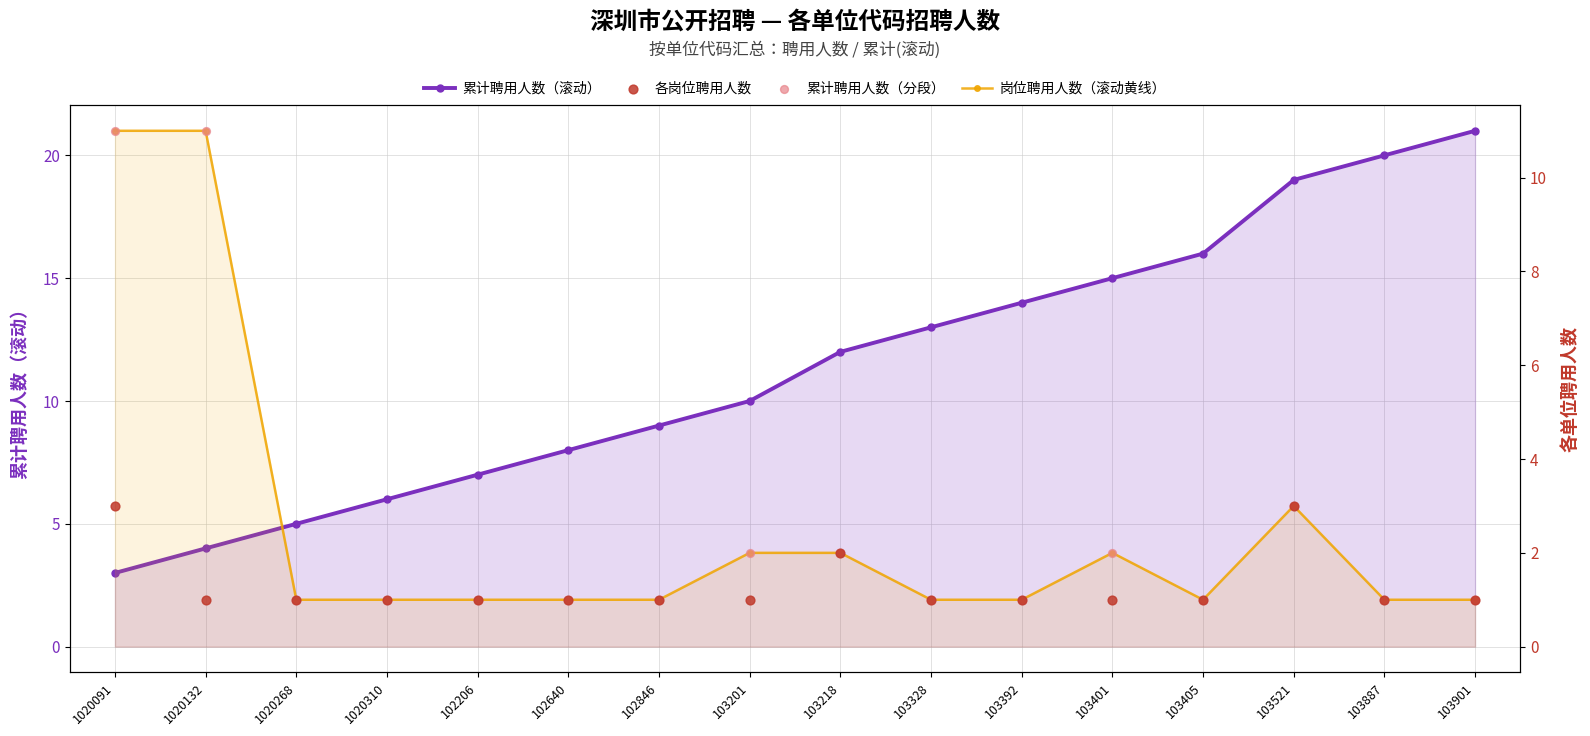

At how many categories does at least one series exceed 6?

14